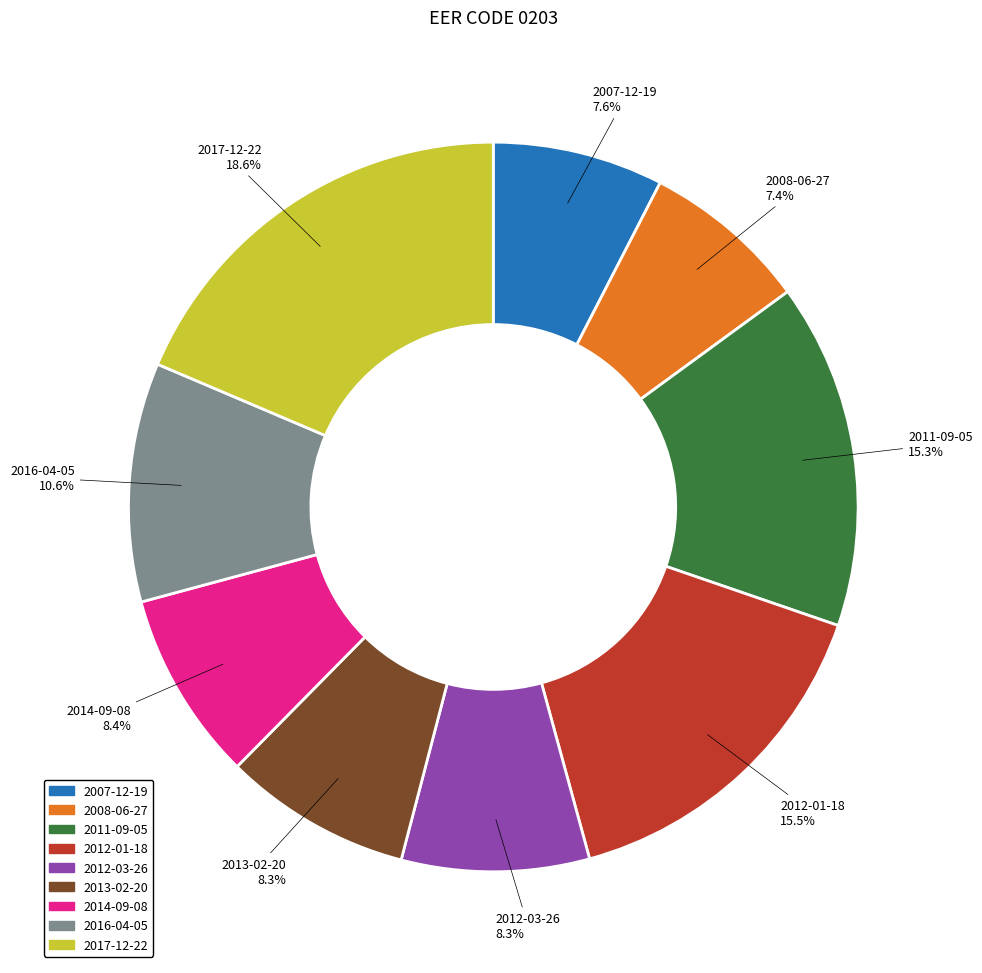

Is there any slice that represents more than half of the pie?

No